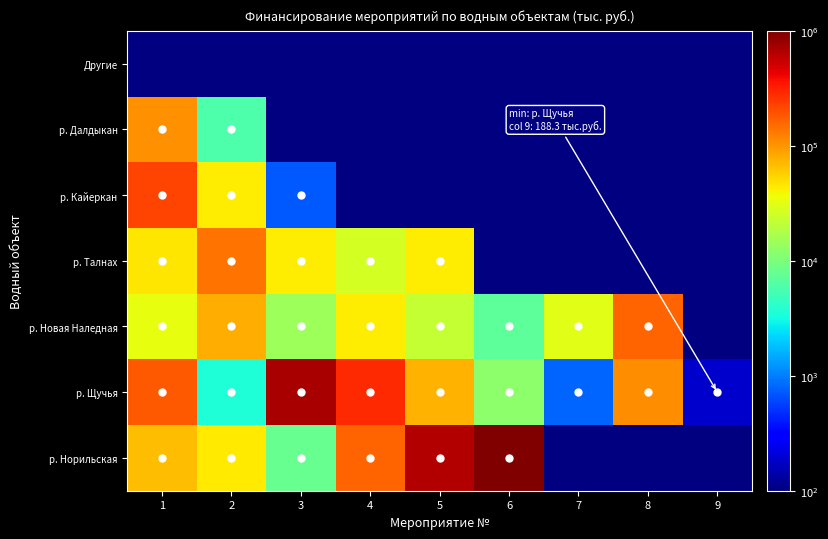

What is the average value of the р. Щучья series?

153035.5